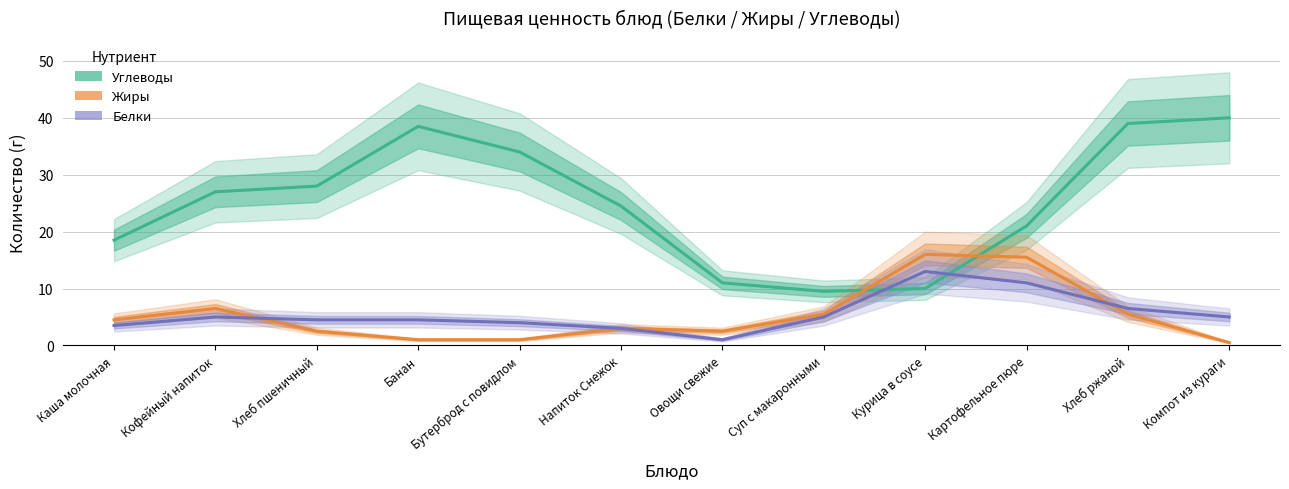

How many lines are shown in the chart?

3